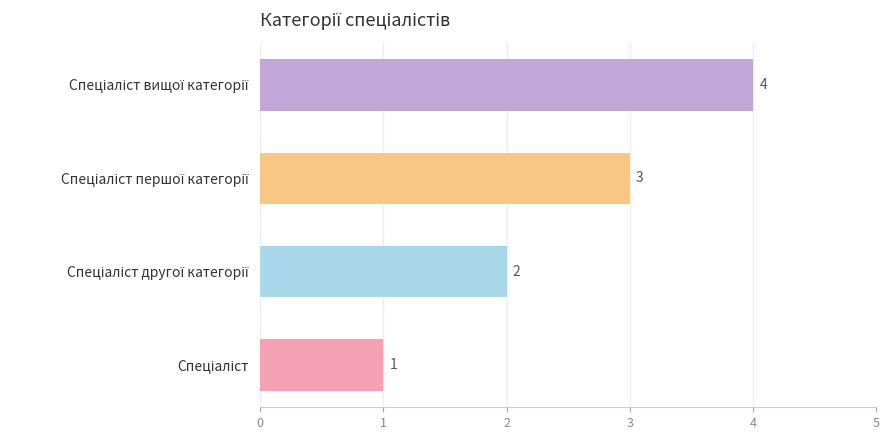

What is the difference between the maximum and minimum values?

3